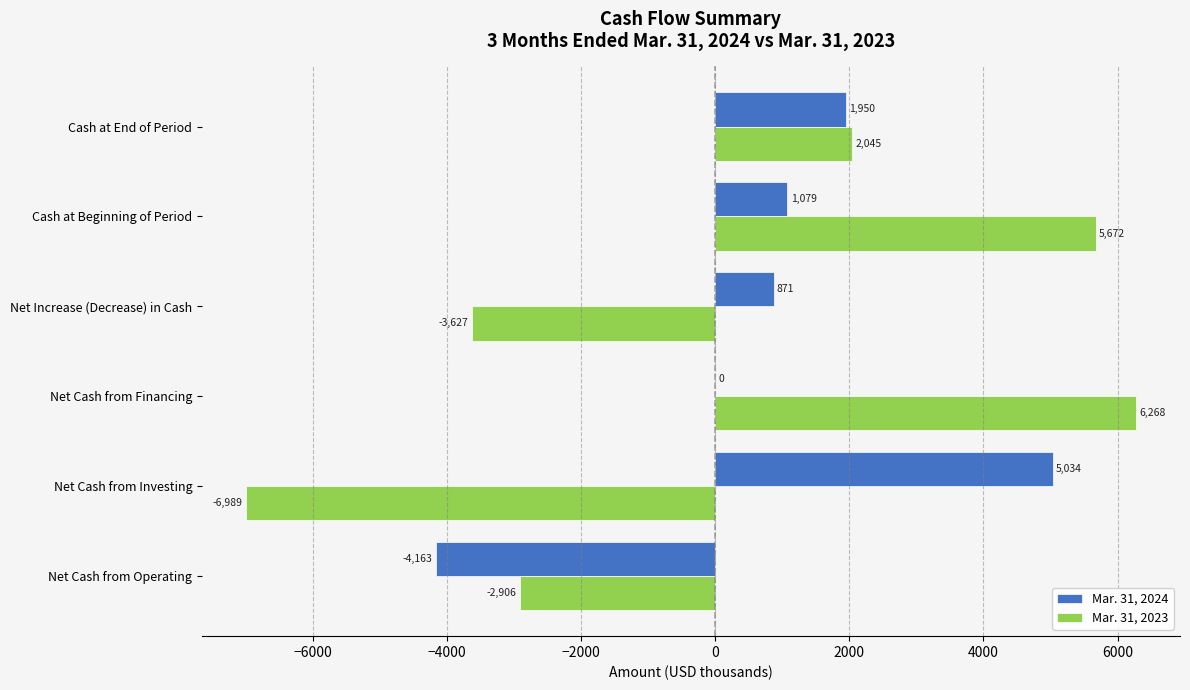

Where is Mar. 31, 2023 nearest to the value -360?

Cash at End of Period